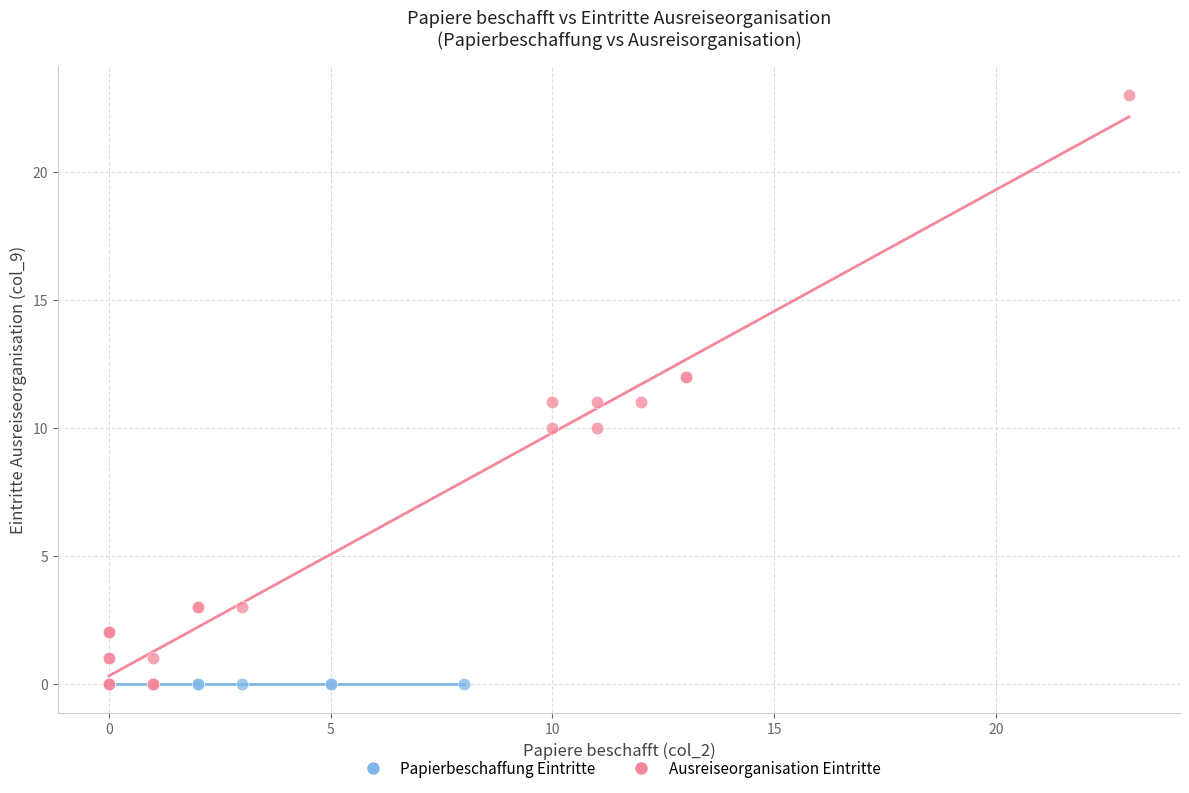

Which series contains the highest Y value?

Ausreiseorganisation Eintritte